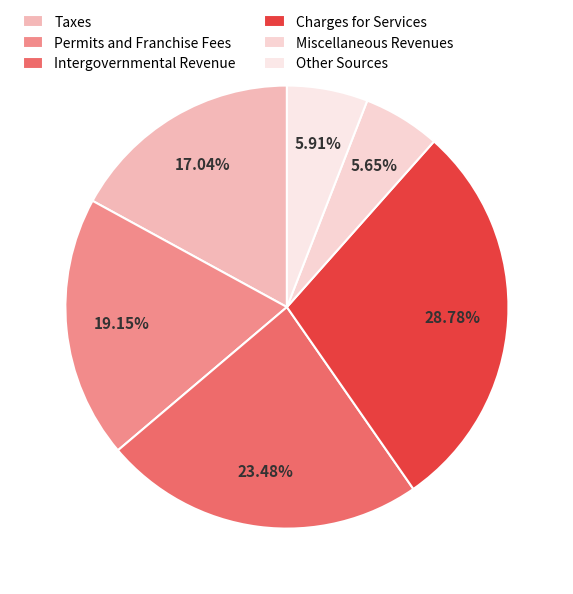

True or false: Permits and Franchise Fees accounts for 19% of the total.

True